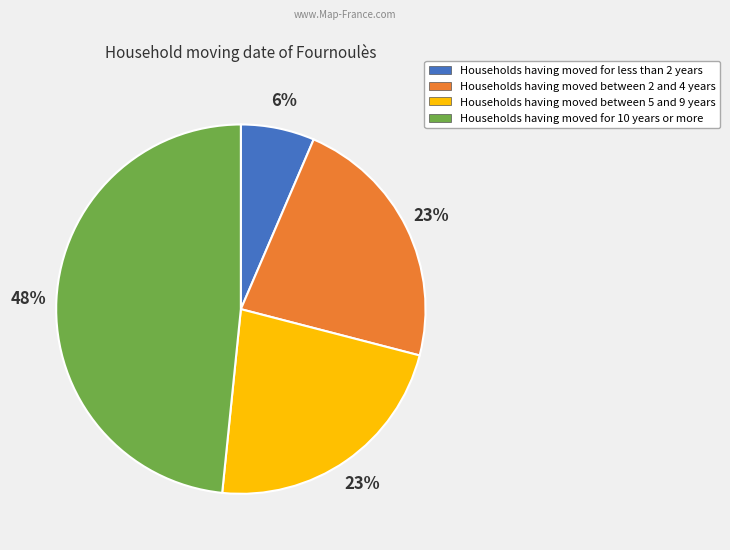

Is there a majority slice in this chart?

No